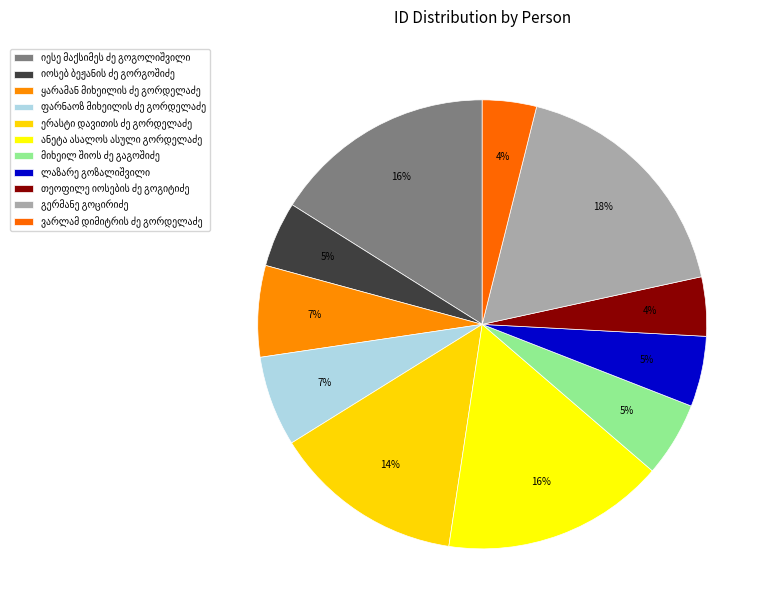

What percentage do იესე მაქსიმეს ძე გოგოლიშვილი and თეოფილე იოსების ძე გოგიტიძე together represent?

20.3%